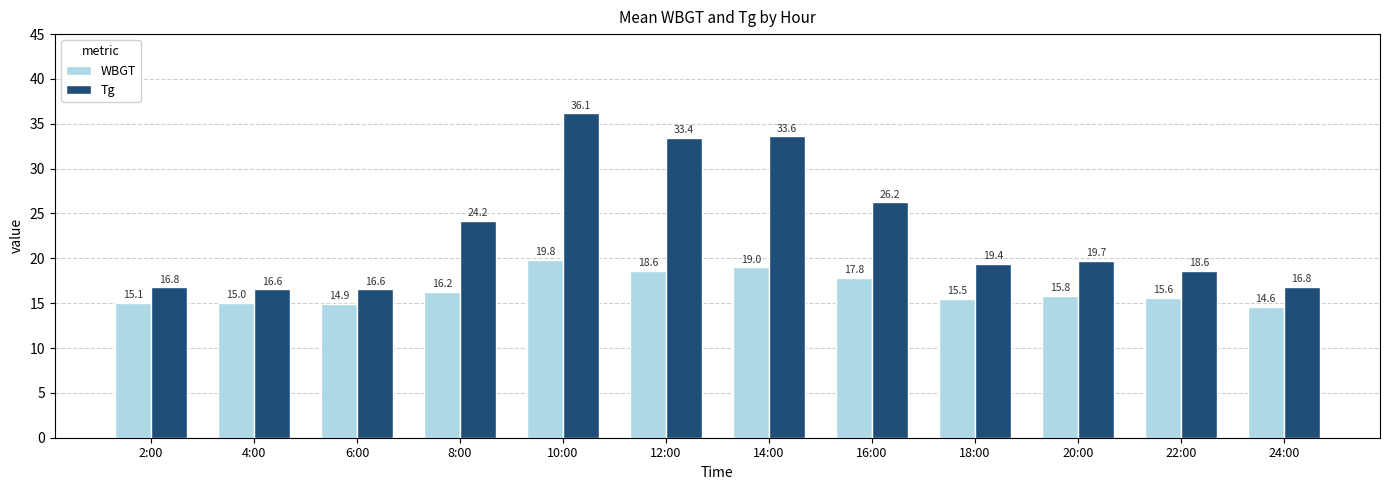

The WBGT series shows 20.9 at 18:00. True or false?

False